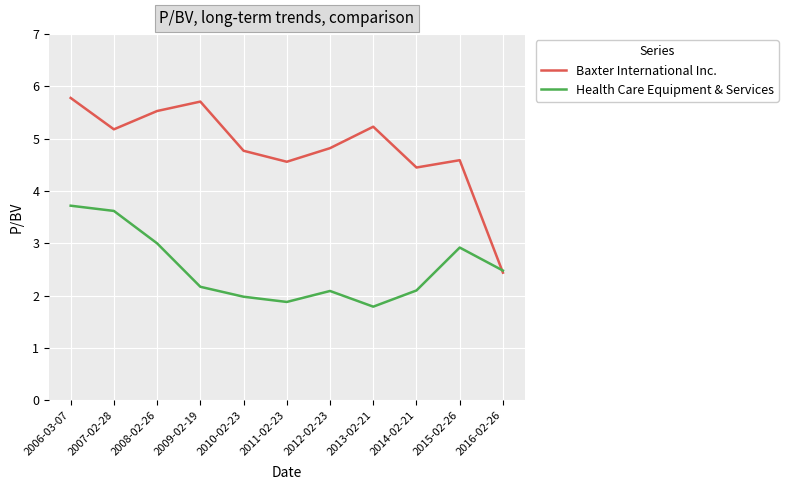

What position from the left is 2007-02-28?

2